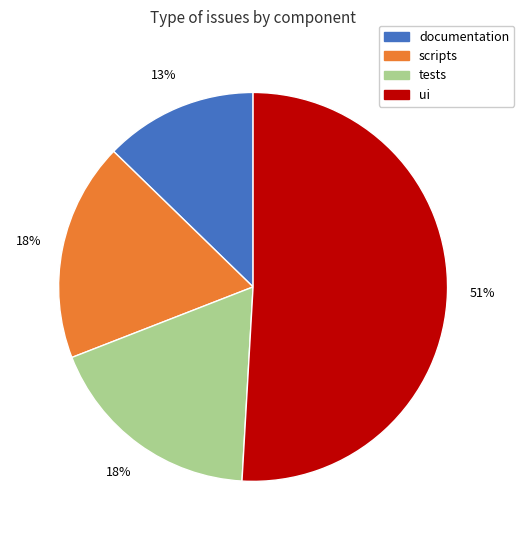

To the nearest percent, what is the average slice percentage?

25%